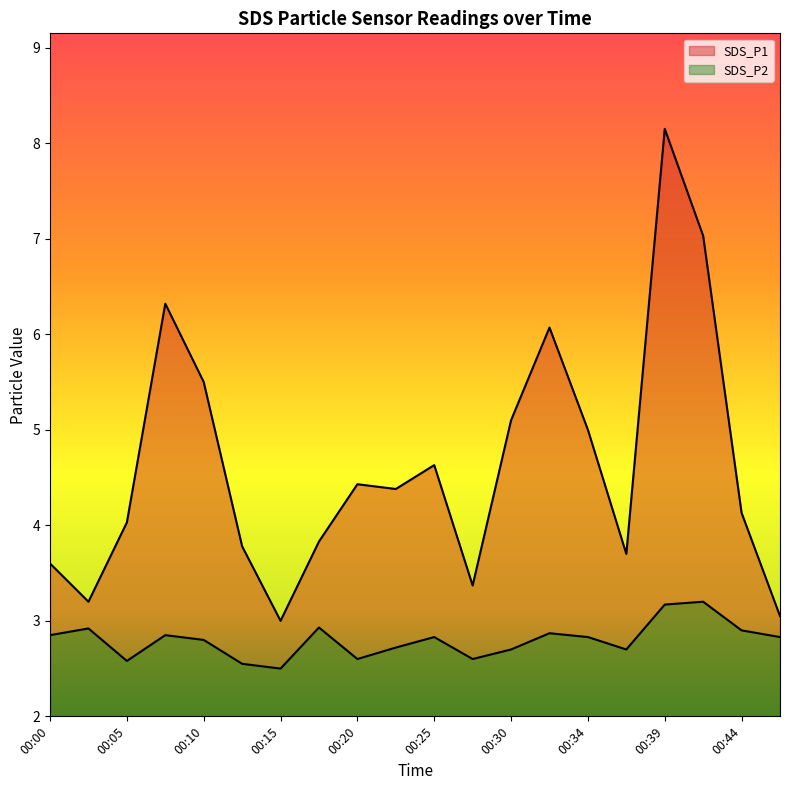

True or false: SDS_P1 has a value of 4.0 at 00:05.

True